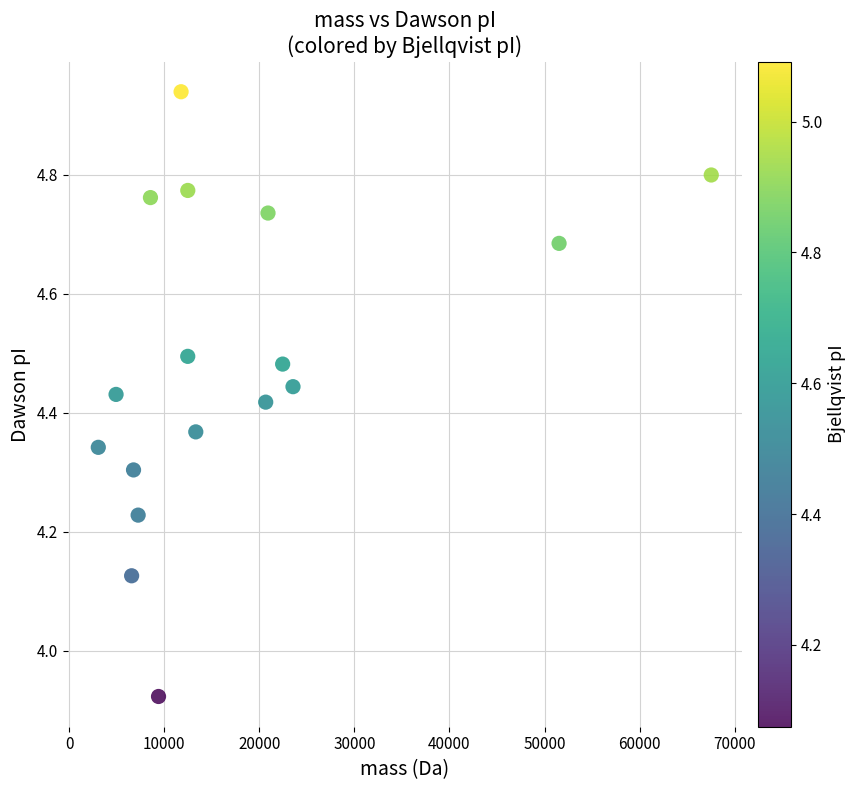

What is the range of Y values (max minus min)?

1.0